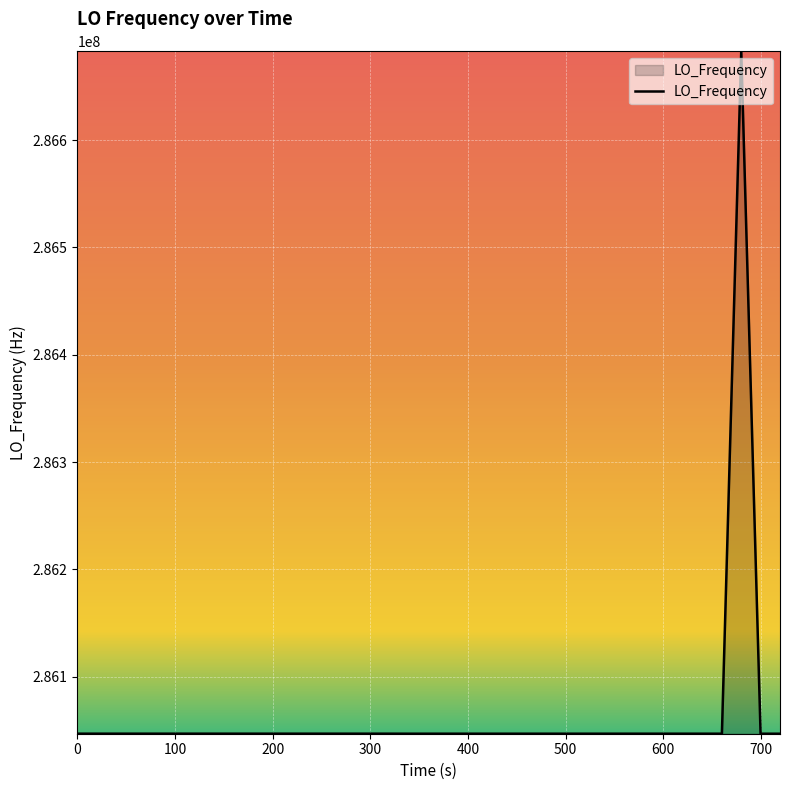

What is the maximum value shown in the chart?

286682720.3